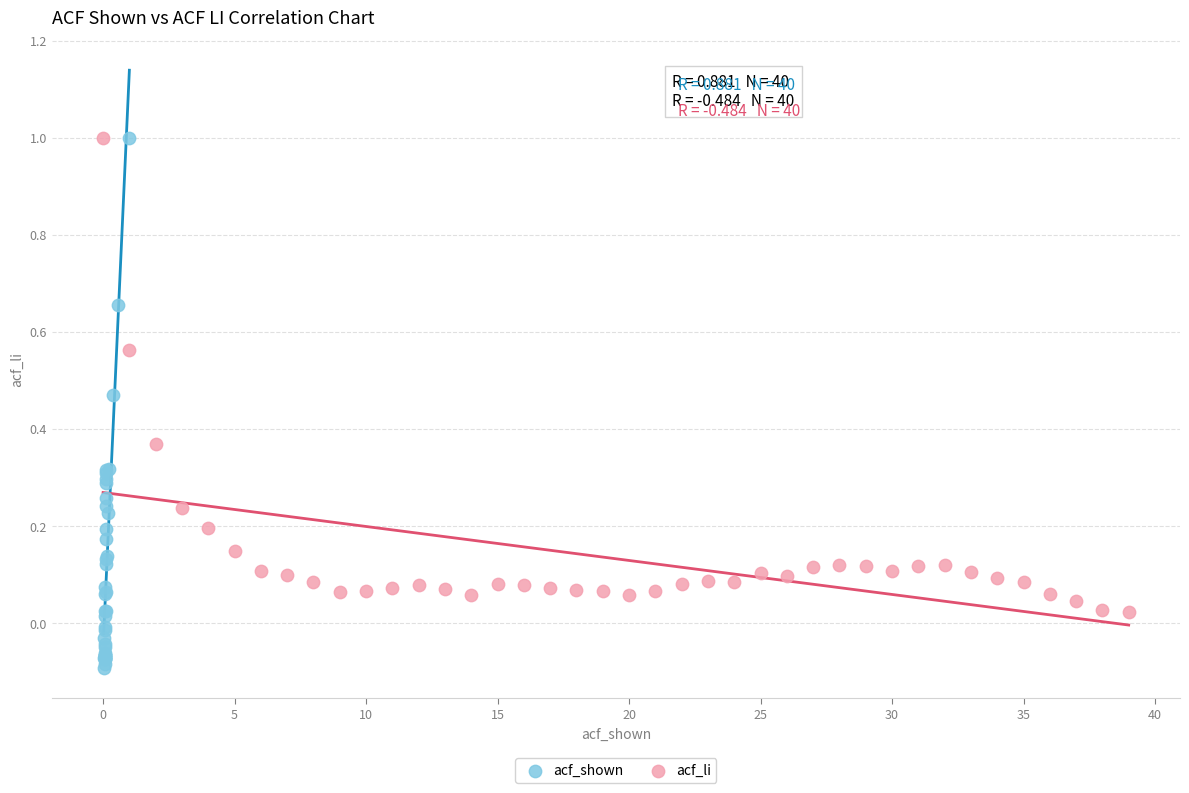

Which series reaches the minimum Y coordinate?

acf_shown